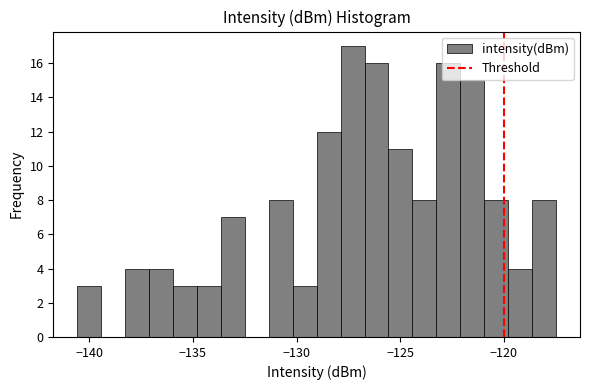

Around what value on the x-axis is the tallest bar? Give the approximate position of its centre, as read against the axis.

-127.5